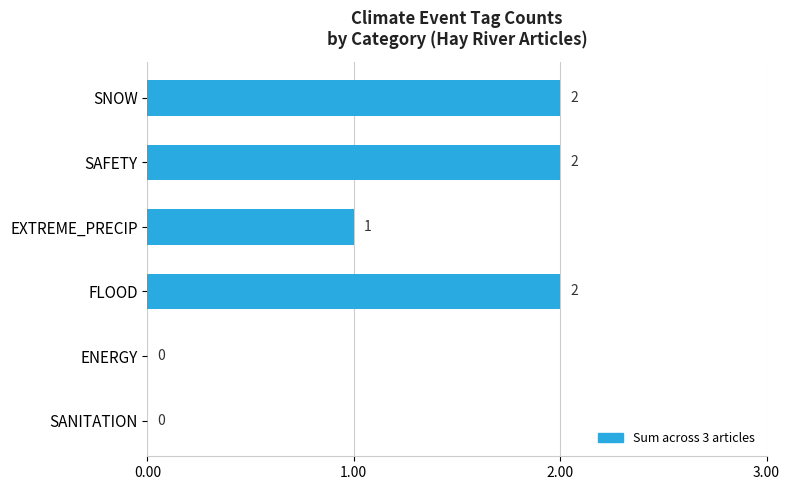

Where is the data nearest to the value 1?

EXTREME_PRECIP